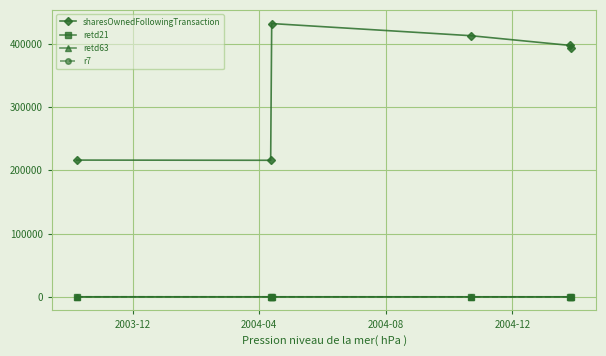

Which series has the largest range (max minus min)?

sharesOwnedFollowingTransaction